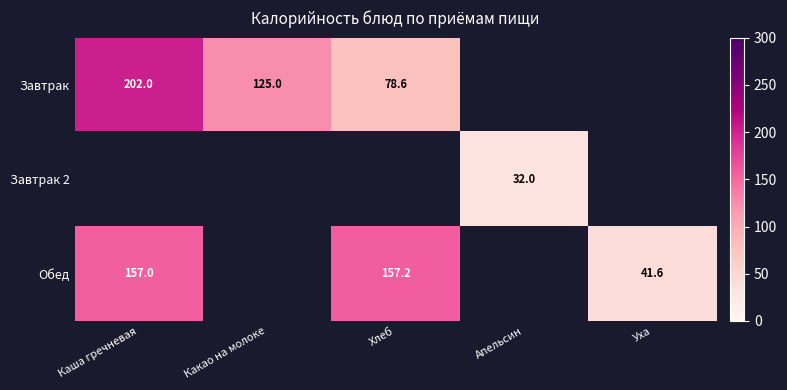

True or false: Обед has a value of 157.2 at Хлеб.

True